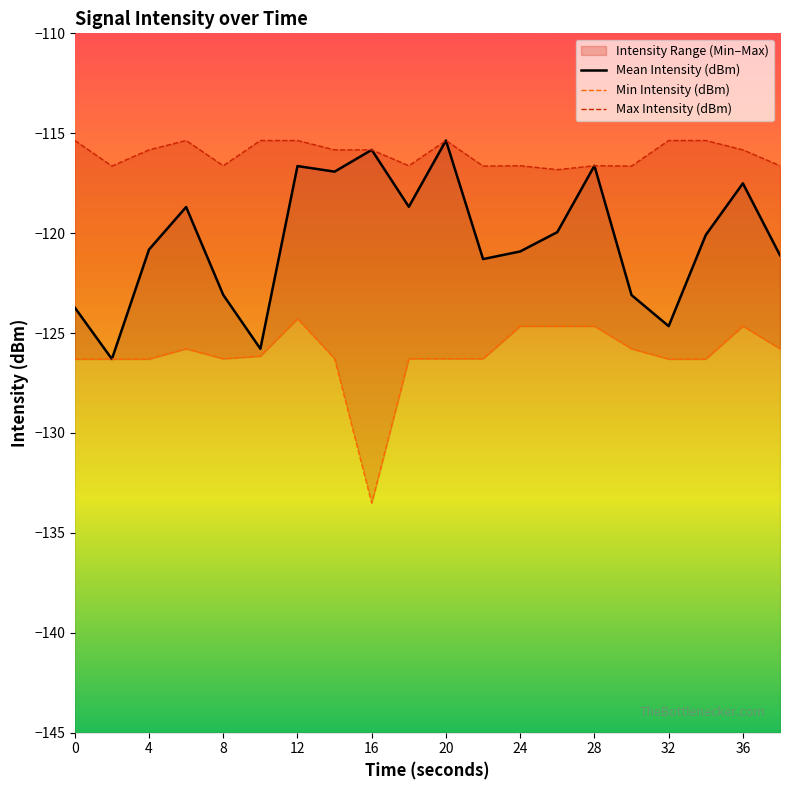

At 11, list the series in order from smallest to largest.

Min Intensity (dBm), Mean Intensity (dBm), Max Intensity (dBm)